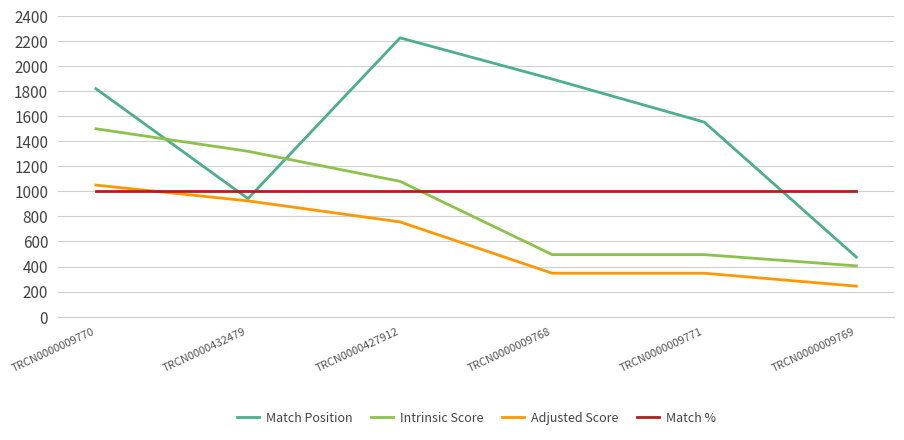

Which series has the widest spread of values?

Match Position